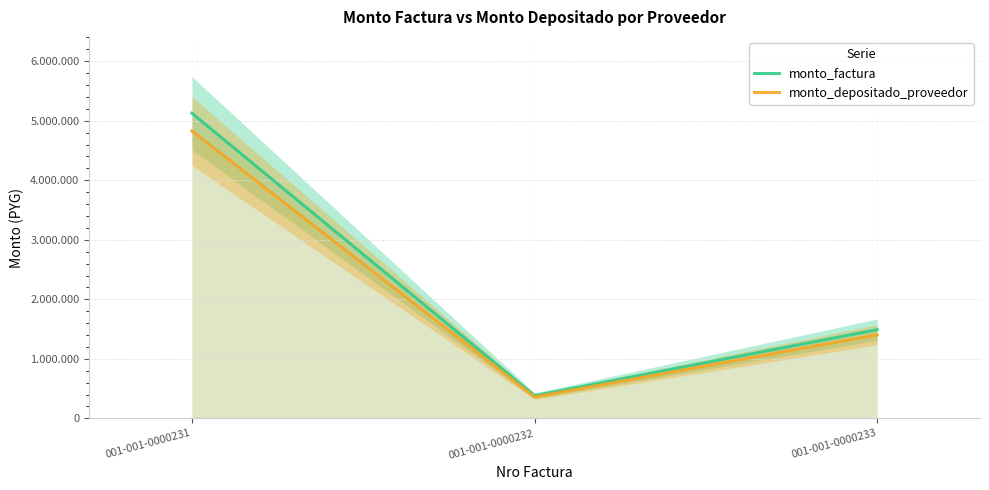

Which series has the widest spread of values?

monto_factura